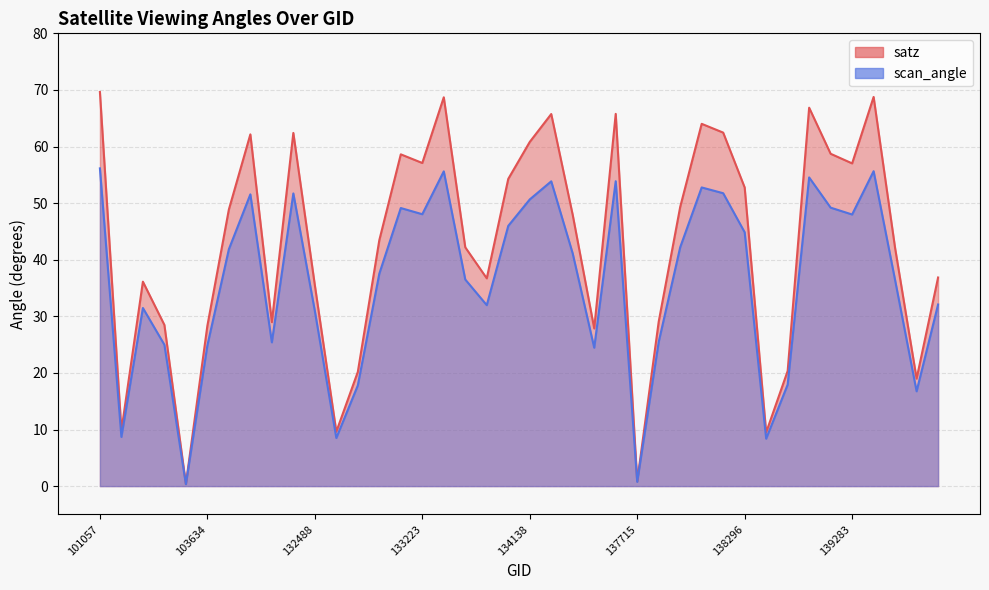

Does the chart display data point markers on the line(s)?

No